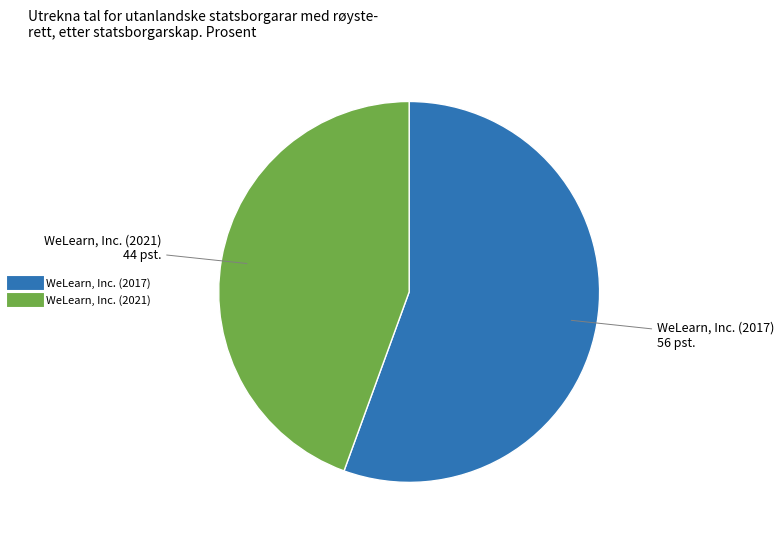

How many segments does this pie chart have?

2